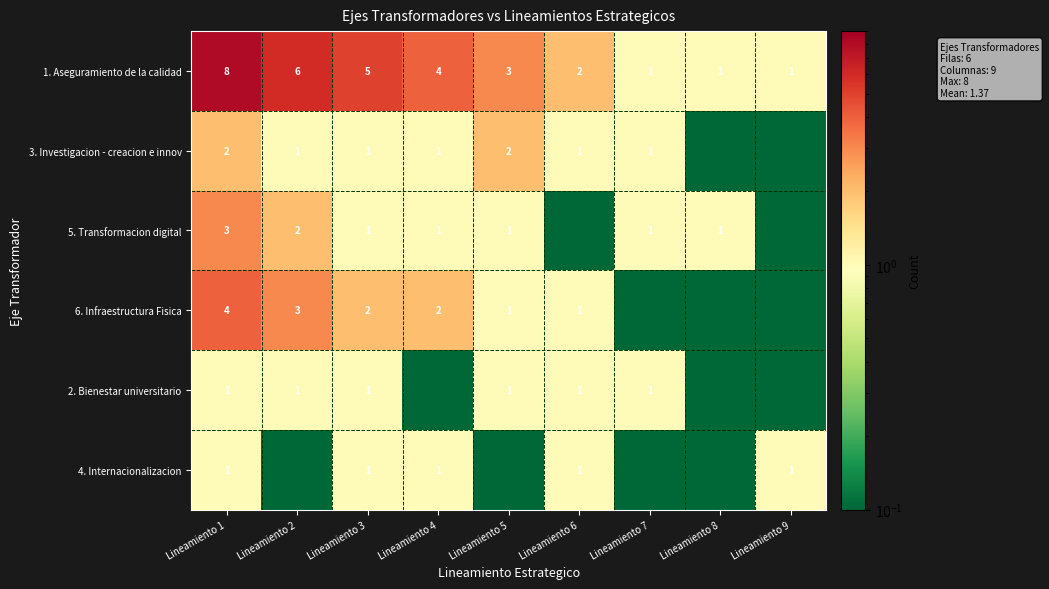

What is the sum of the 2. Bienestar universitario values at Lineamiento 2 and Lineamiento 5?

2.0